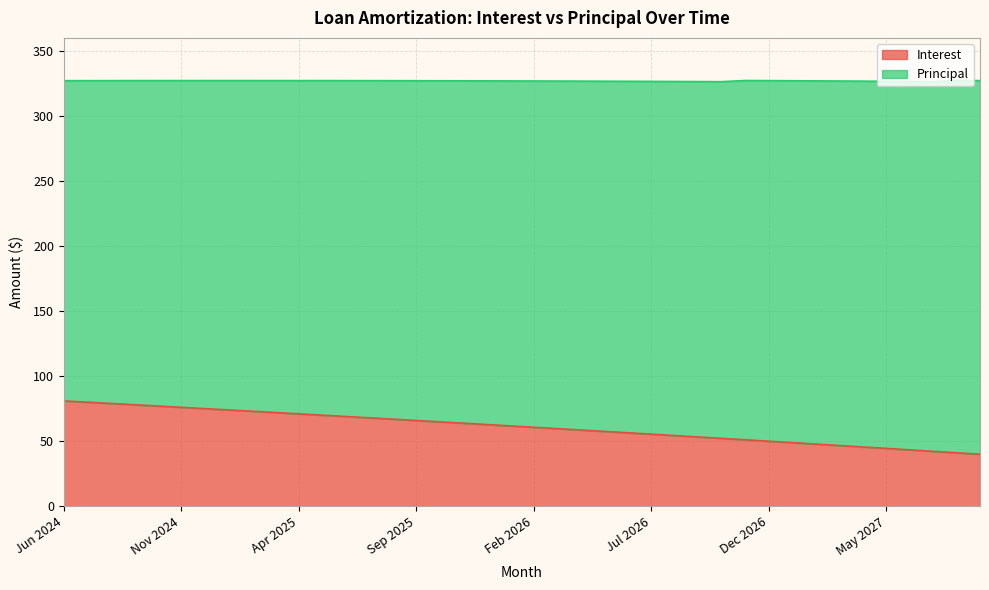

The value at Sep 2025 is 31.2. True or false?

False